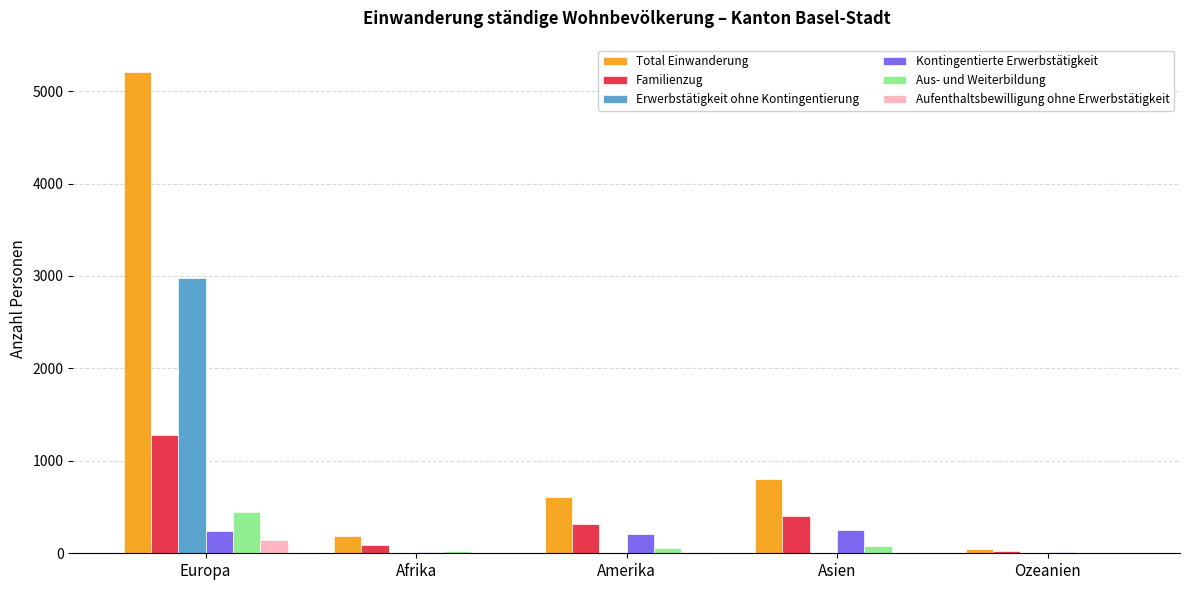

Which series has the largest range (max minus min)?

Total Einwanderung